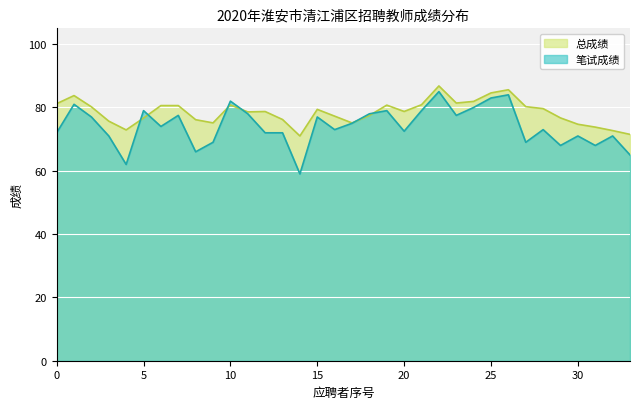

How many data points does each series have?

34